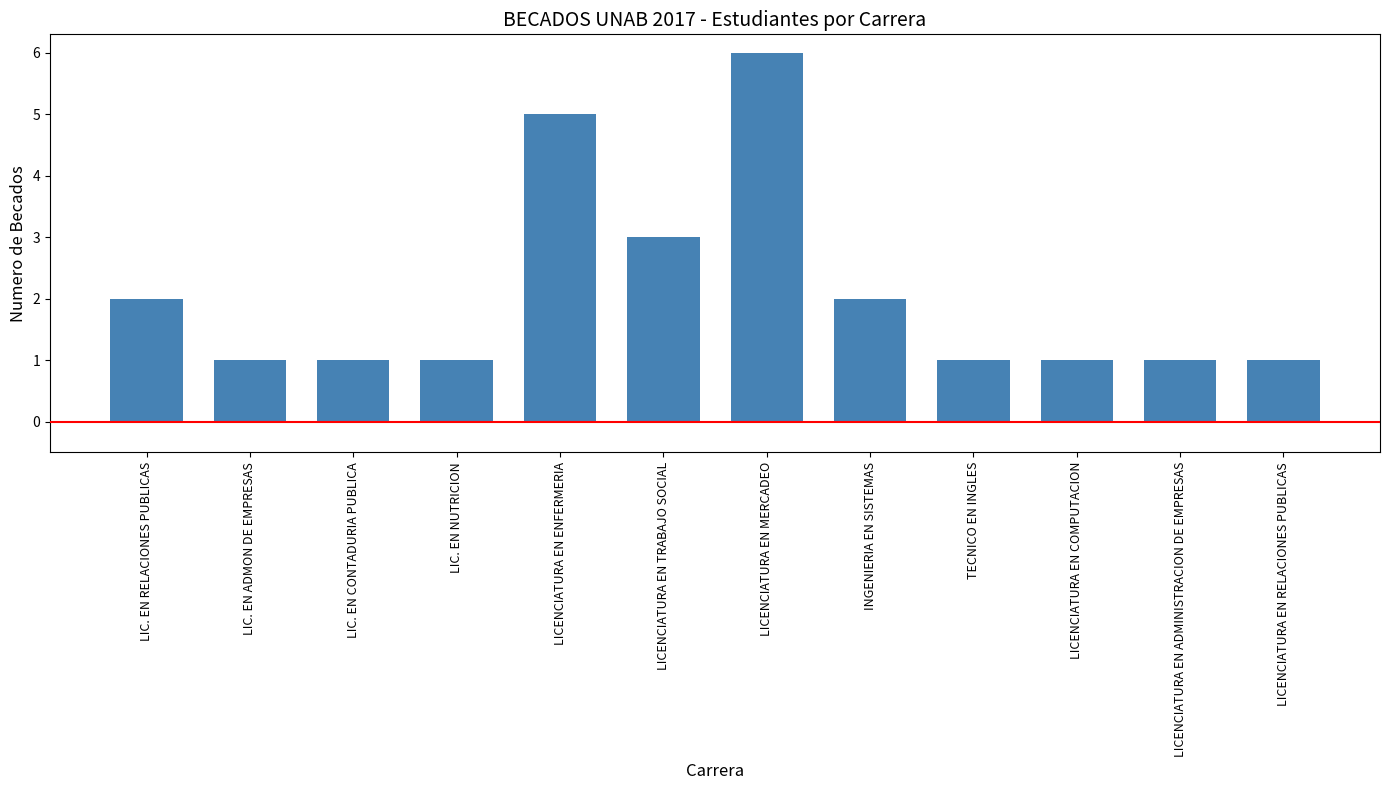

What is the value of the 6th bar from the left?

3